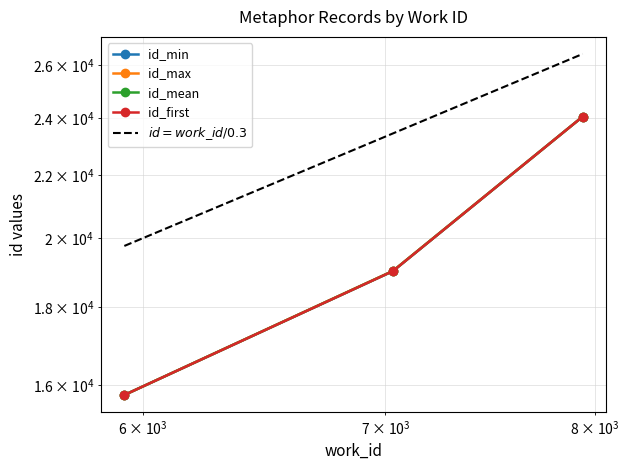

Reading left to right, extract all data points from this chart.

id_min: 15759.0	19021.0	24054.0
id_max: 15759.0	19028.0	24054.0
id_mean: 15759.0	19023.5	24054.0
id_first: 15759.0	19021.0	24054.0
$id = work\_id / 0.3$: 19763.3	23446.7	26456.7